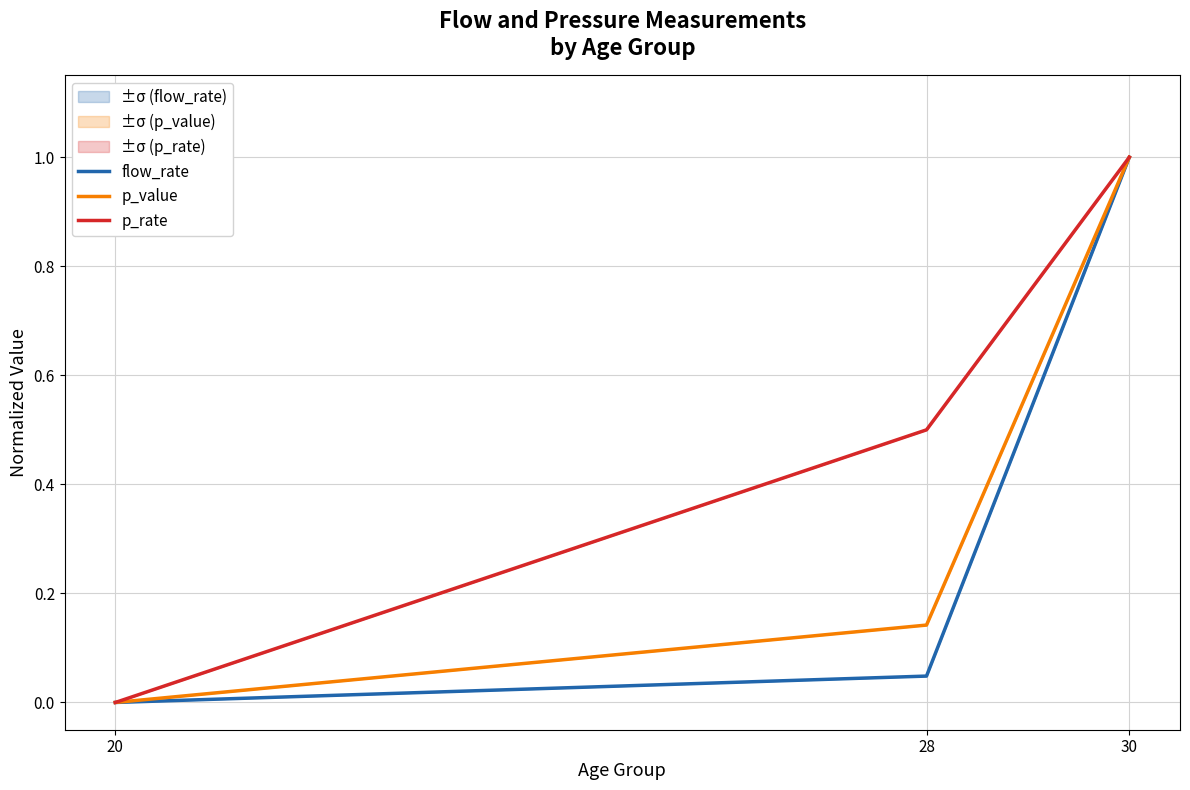

Is this an area chart (filled region under the line)?

No